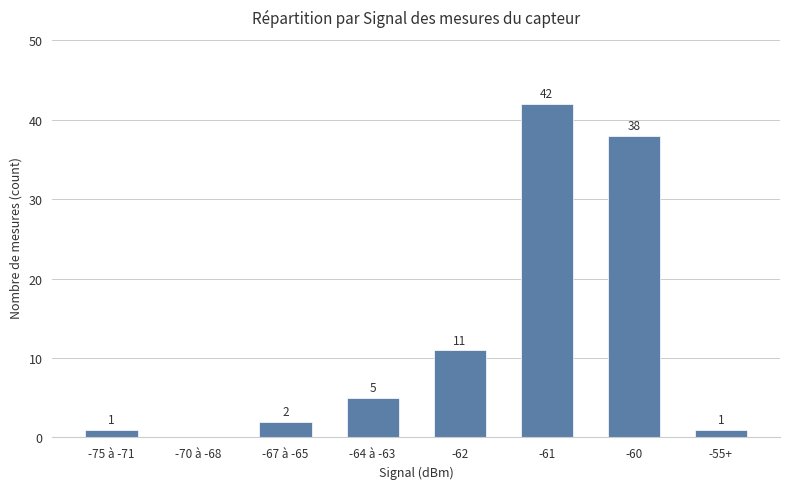

What is the sum of the values at -60 and -70 à -68?

38